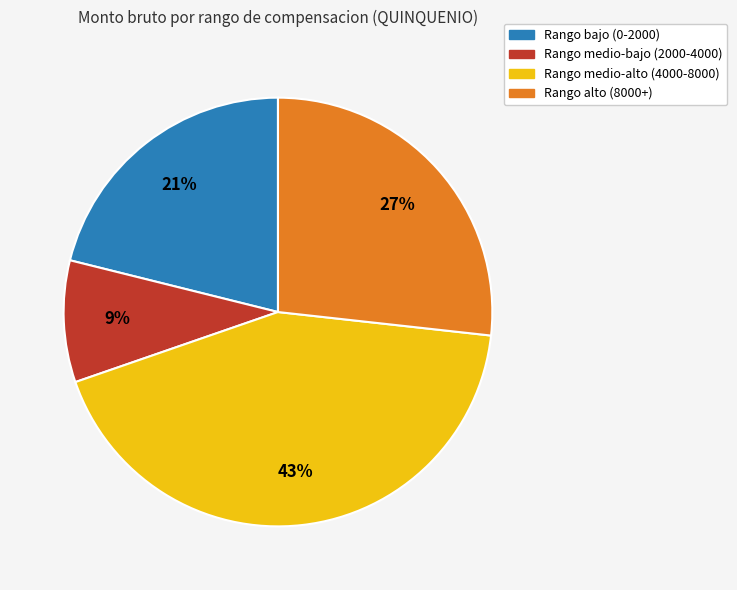

Does any single category account for the majority?

No